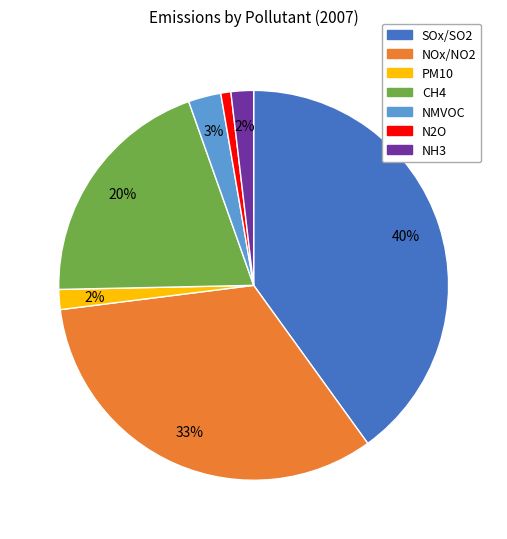

What percentage is the CH4 slice, to the nearest percent?

20%